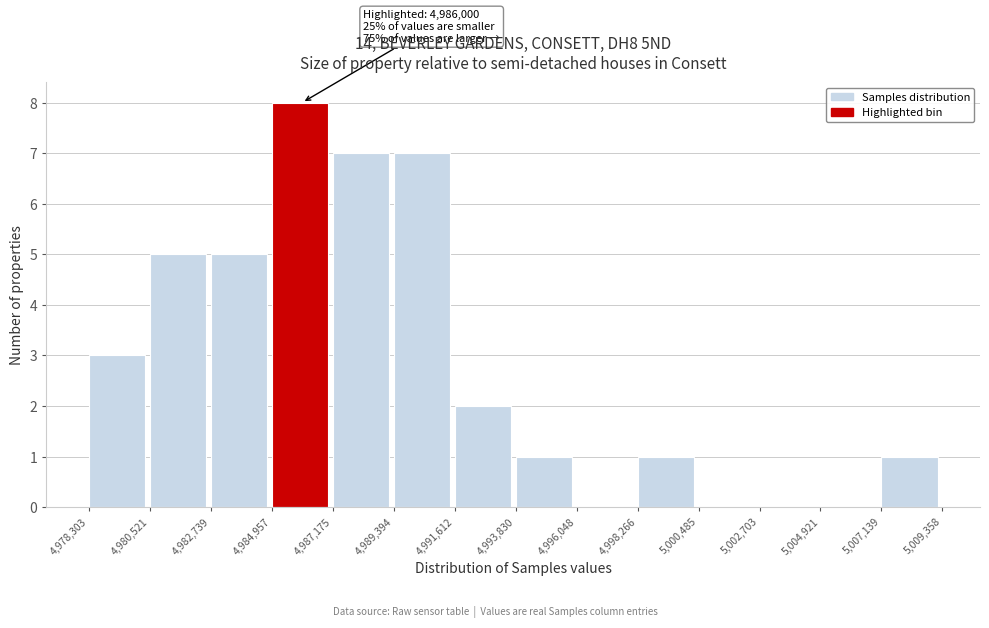

Over which range of the x-axis is the bar tallest?

4,984,957 to 4,987,175